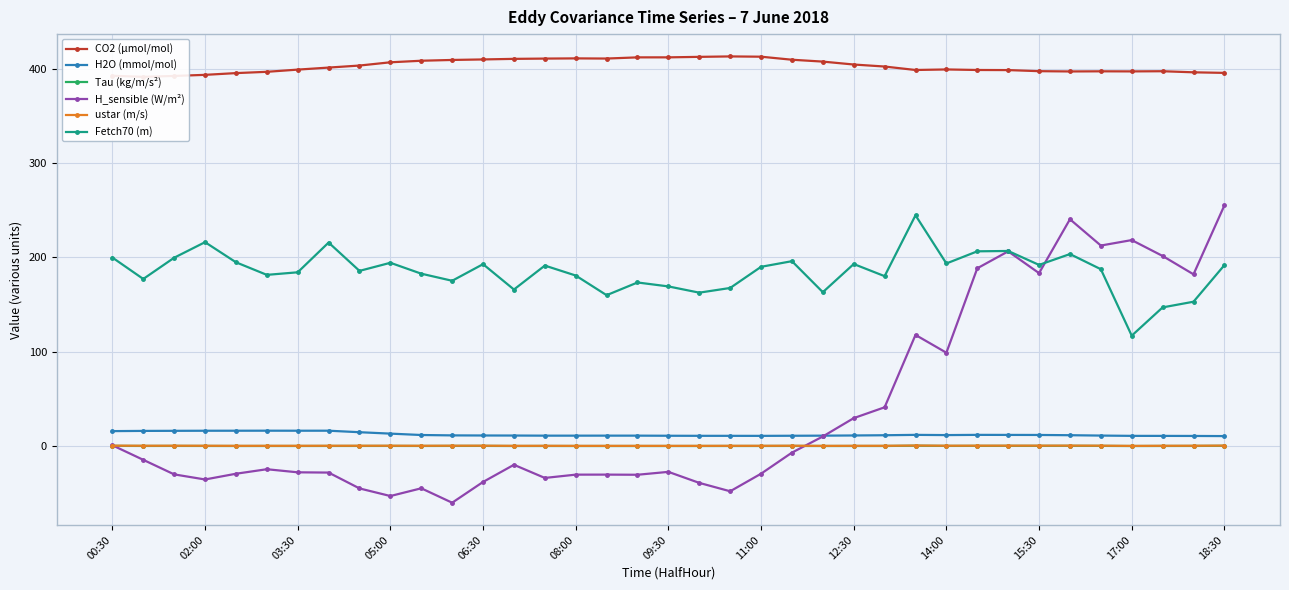

True or false: Fetch70 (m) and ustar (m/s) intersect in this chart.

False